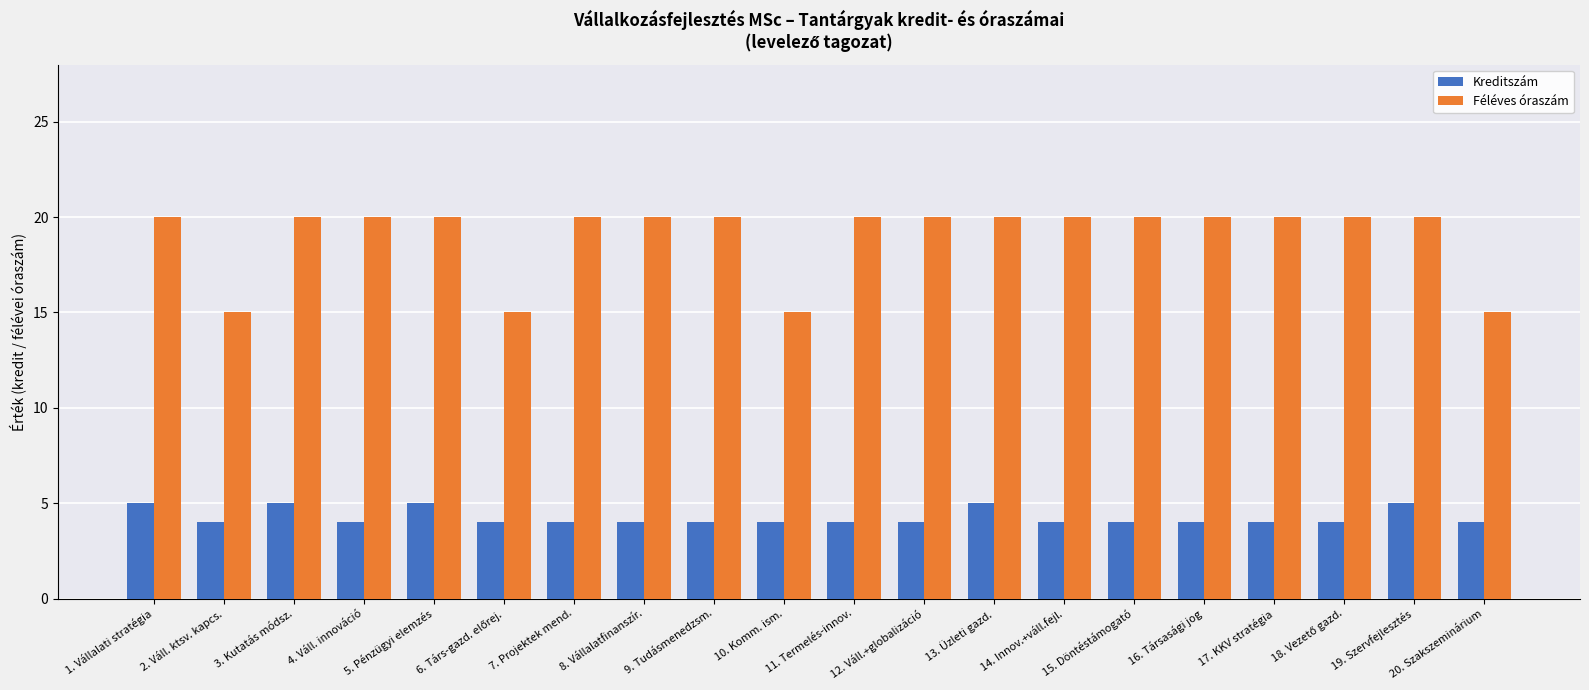

What is the highest value of the Féléves óraszám series?

20